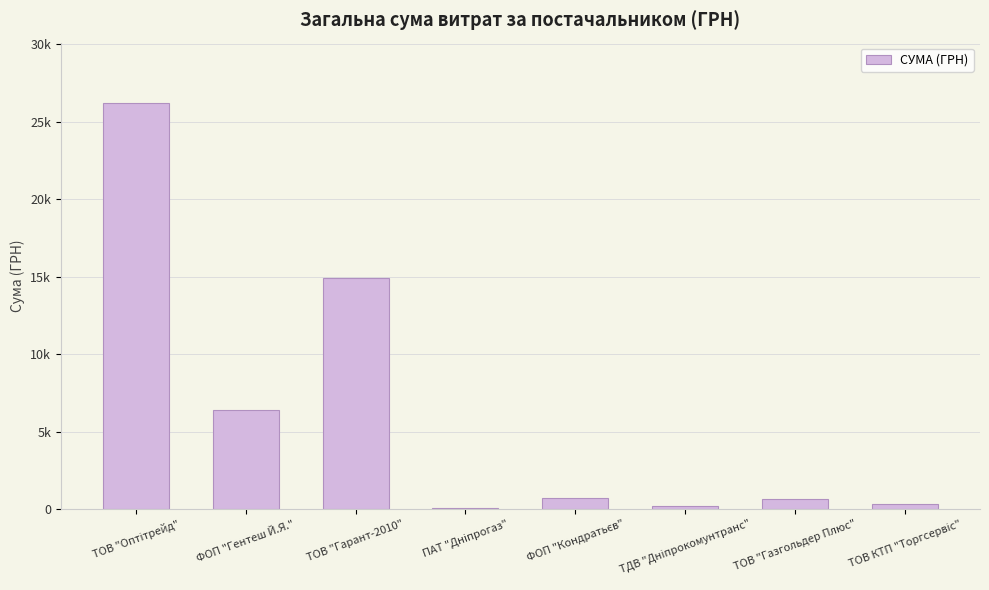

What is the sum of the values at ТОВ "Гарант-2010" and ПАТ "Дніпрогаз"?

14969.4